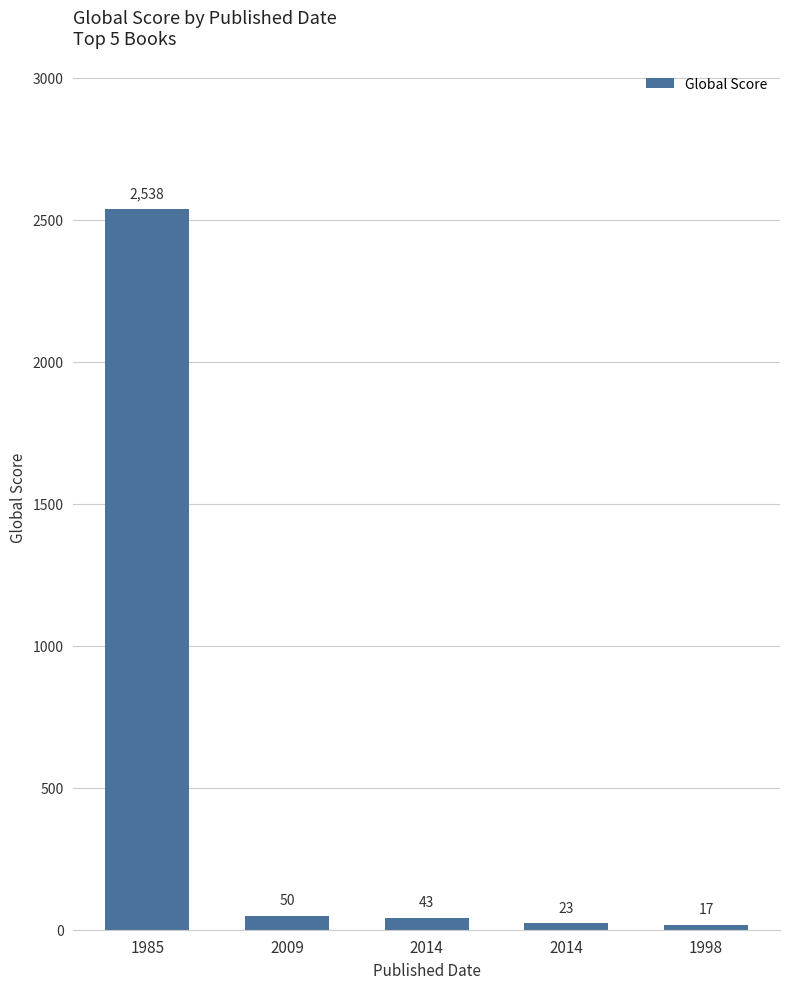

How many series are shown in this chart?

1